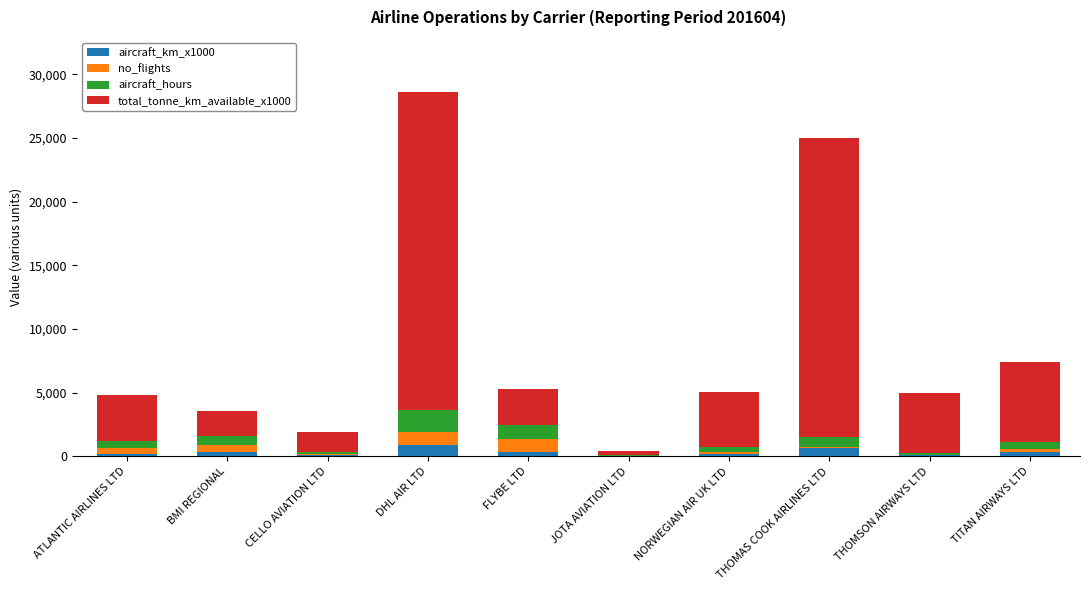

What is the highest value of the aircraft_km_x1000 series?

892.0